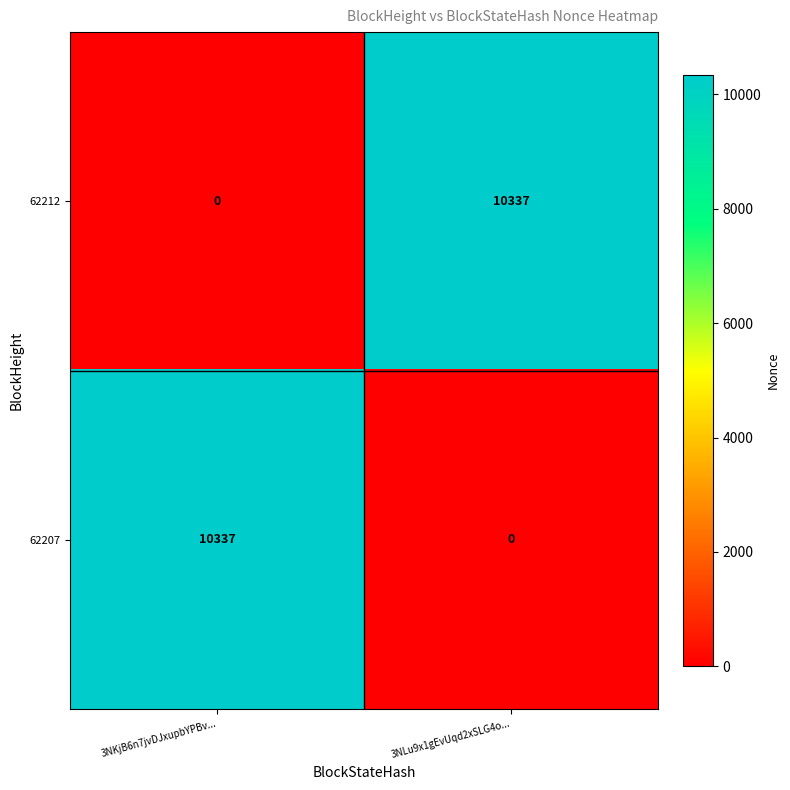

What is the spread (max minus min) of values at 3NKjB6n7jvDJxupbYPBv...?

10337